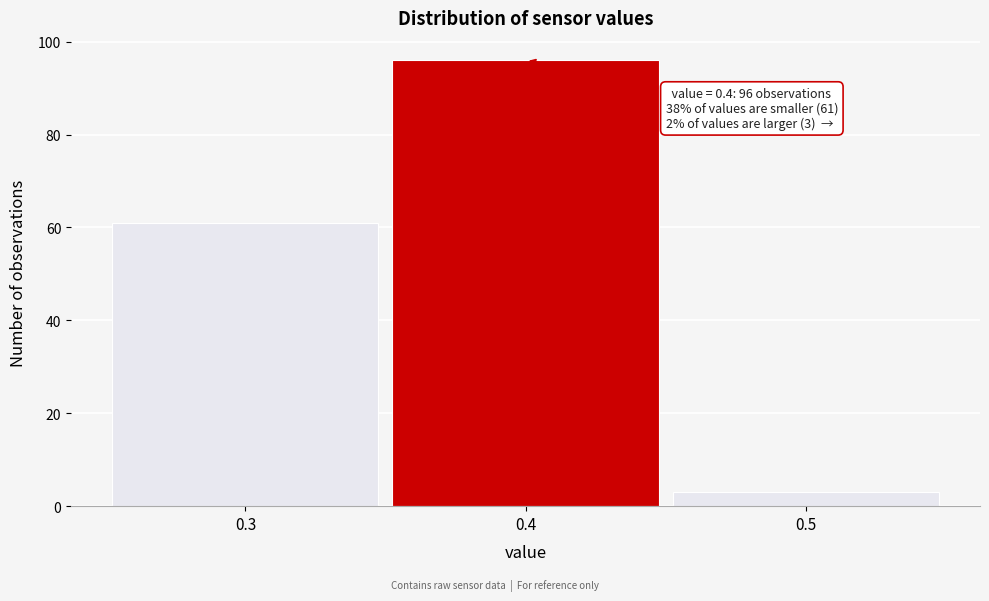

Over which range of the x-axis is the bar tallest?

0.35 to 0.45